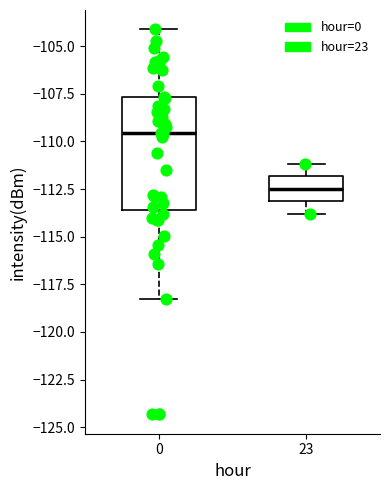

Reading left to right, read every box against the y-axis: the position of its median line, the range the box covers, and the ends of its whiskers. The values are not printed on the chart, so give them approximately, as read against the axis.

0: median -109.5, box -113.5 to -107.5, whiskers -118.5 to -104.0
23: median -112.5, box -113.0 to -112.0, whiskers -114.0 to -111.0